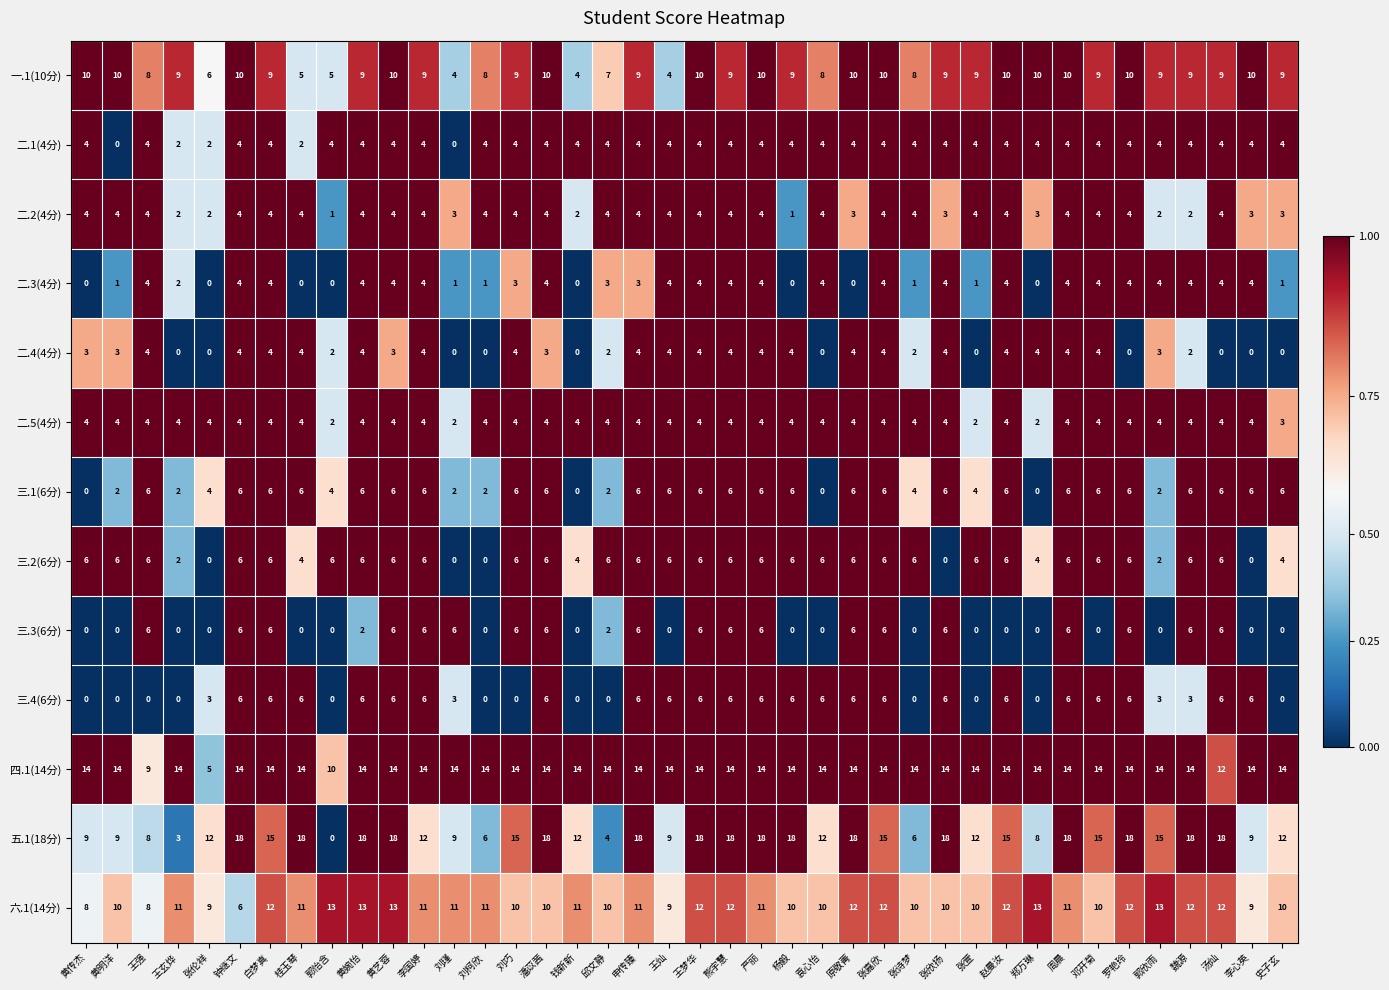

Between 王强 and 汤灿, which series saw the biggest shift?

五.1(18分)